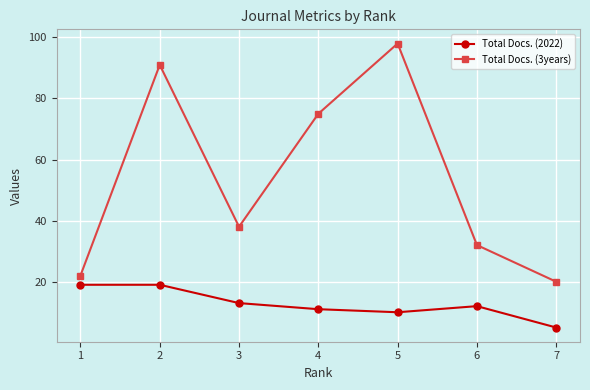

What is the sum of all Total Docs. (2022) values?

89